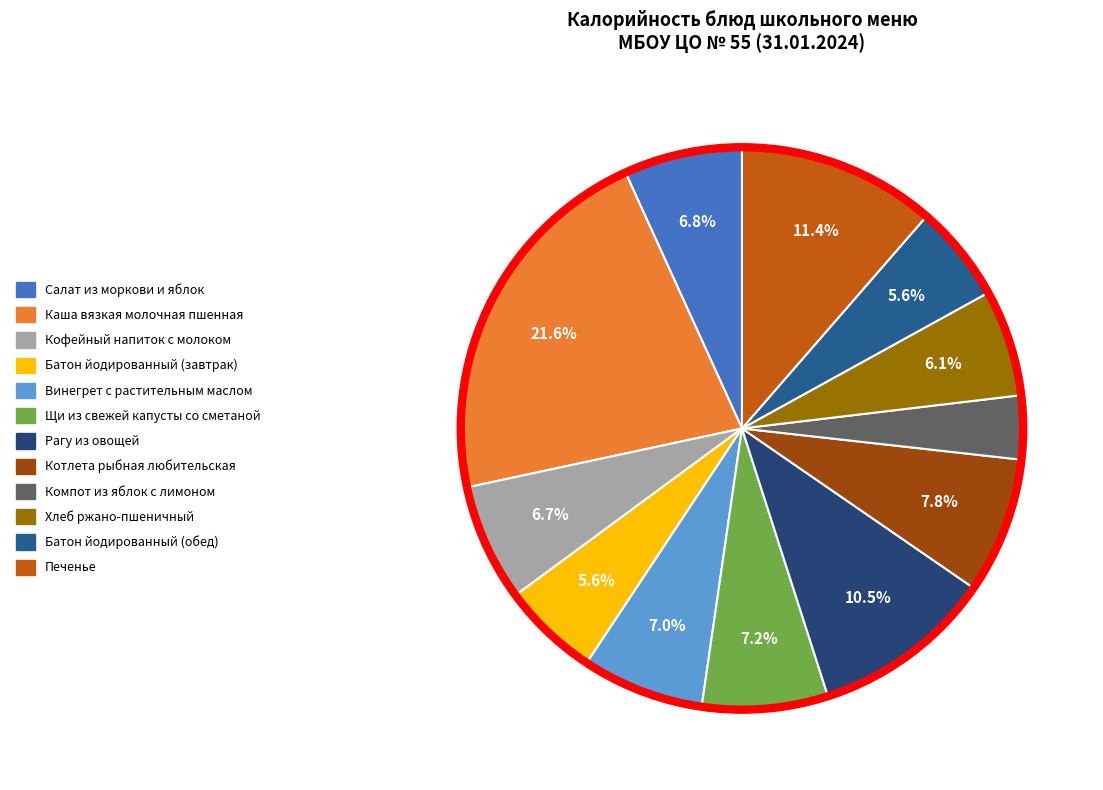

Which slice is the smallest?

Компот из яблок с лимоном